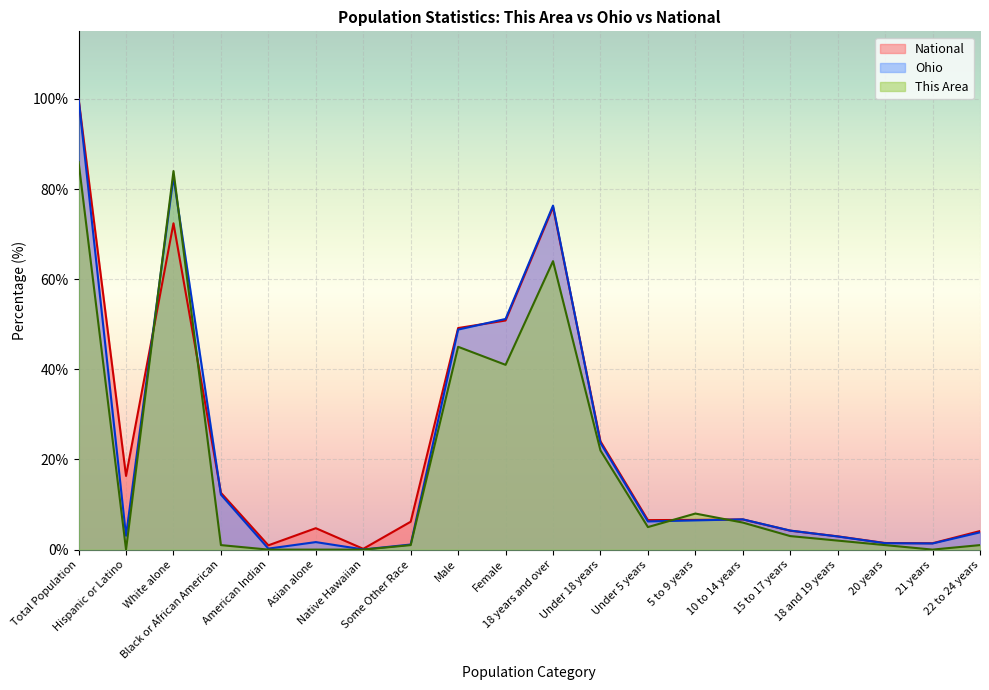

Does the chart display data point markers on the line(s)?

No